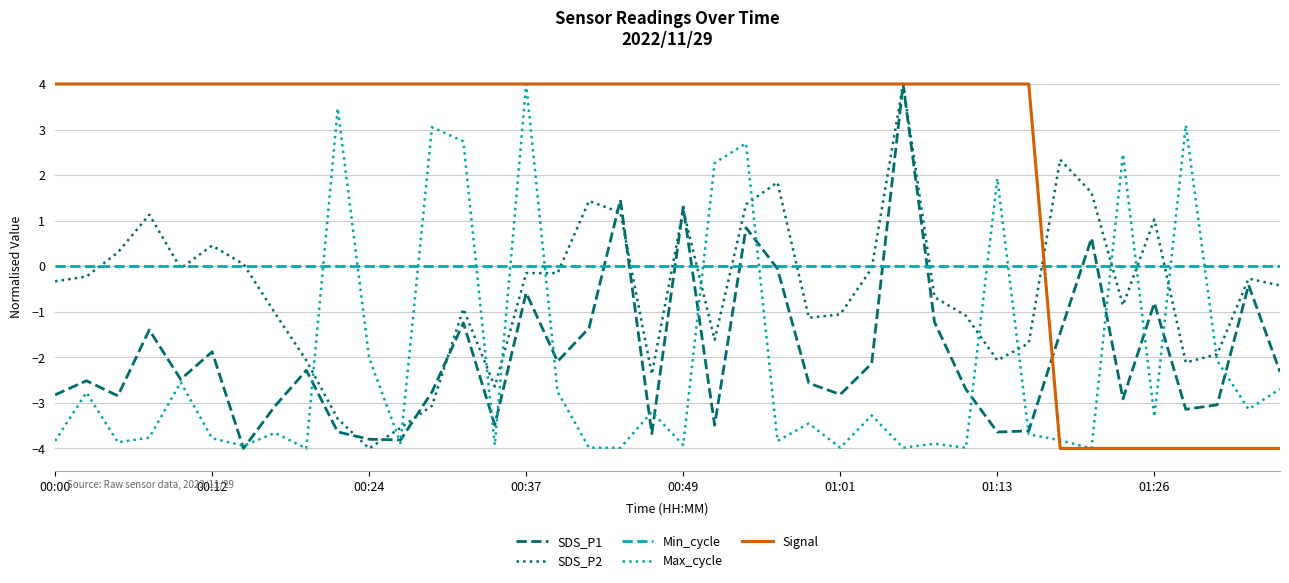

How many times do Max_cycle and Min_cycle cross each other?

14